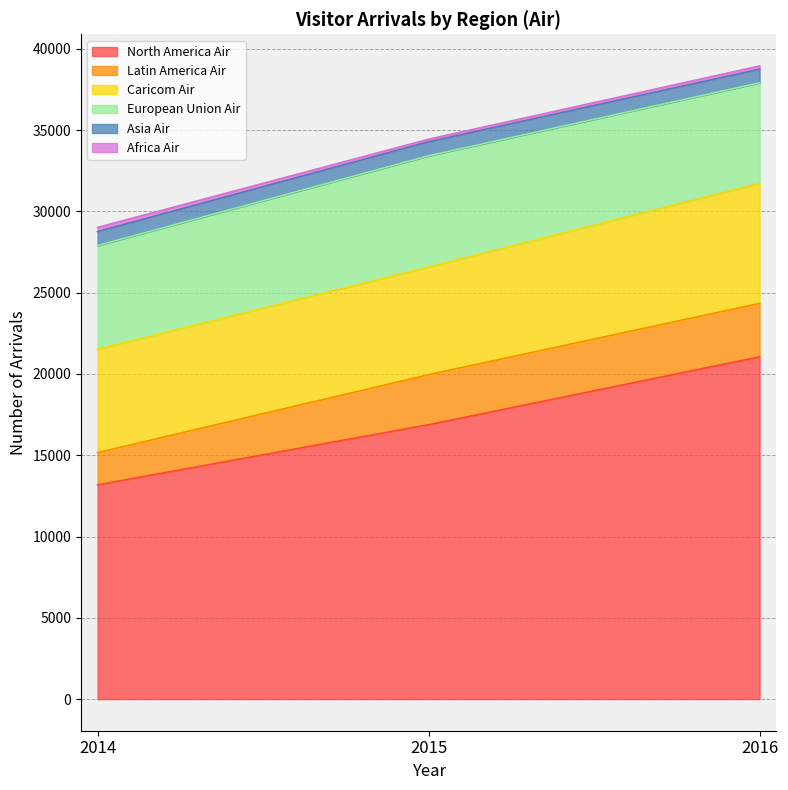

At how many categories does at least one series exceed 10929?

3